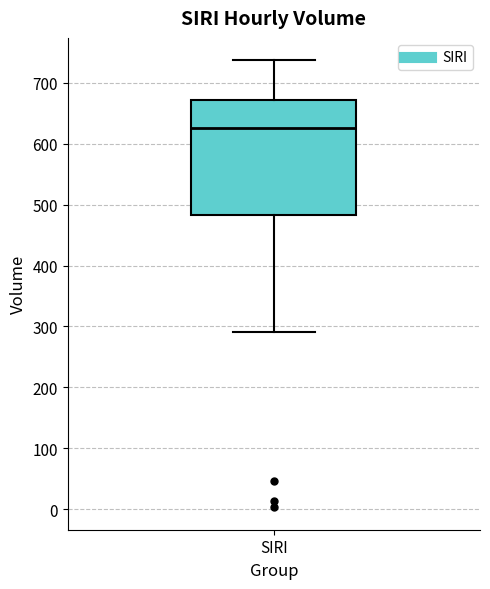

Where is the lower edge of the box for SIRI on the y-axis? The values are not printed on the chart, so give them approximately, as read against the axis.

480